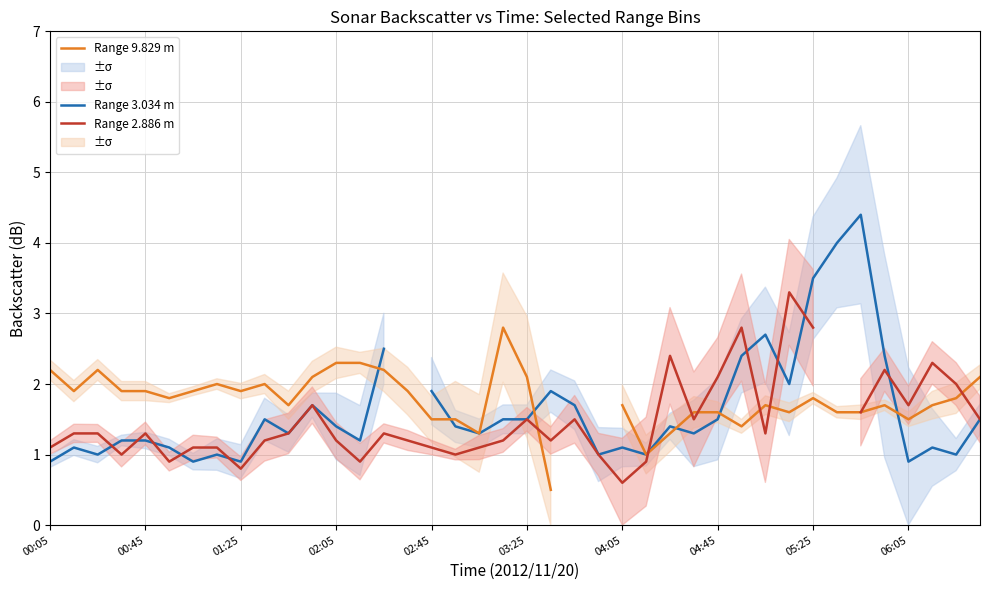

What position from the left is 05:25?

33